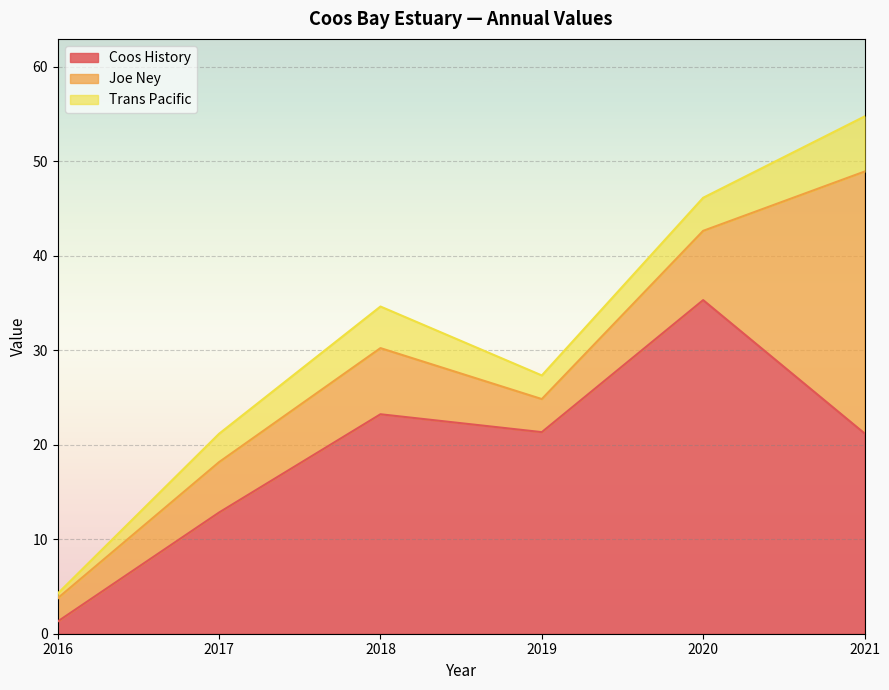

True or false: Joe Ney has more than 2 points higher than both neighbors.

False